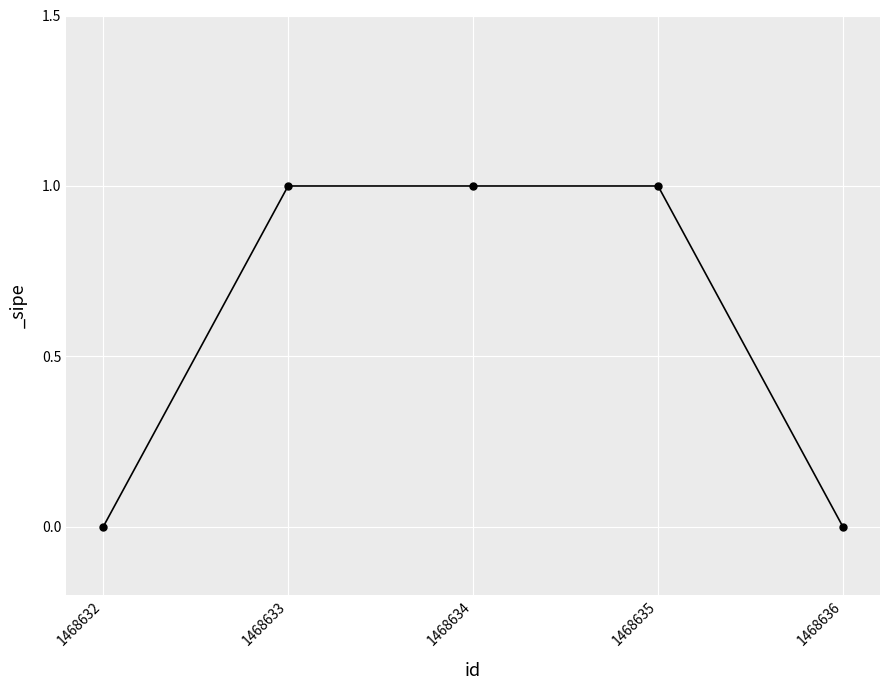

Reading right to left, what are all the values shown in this chart?

0	1	1	1	0